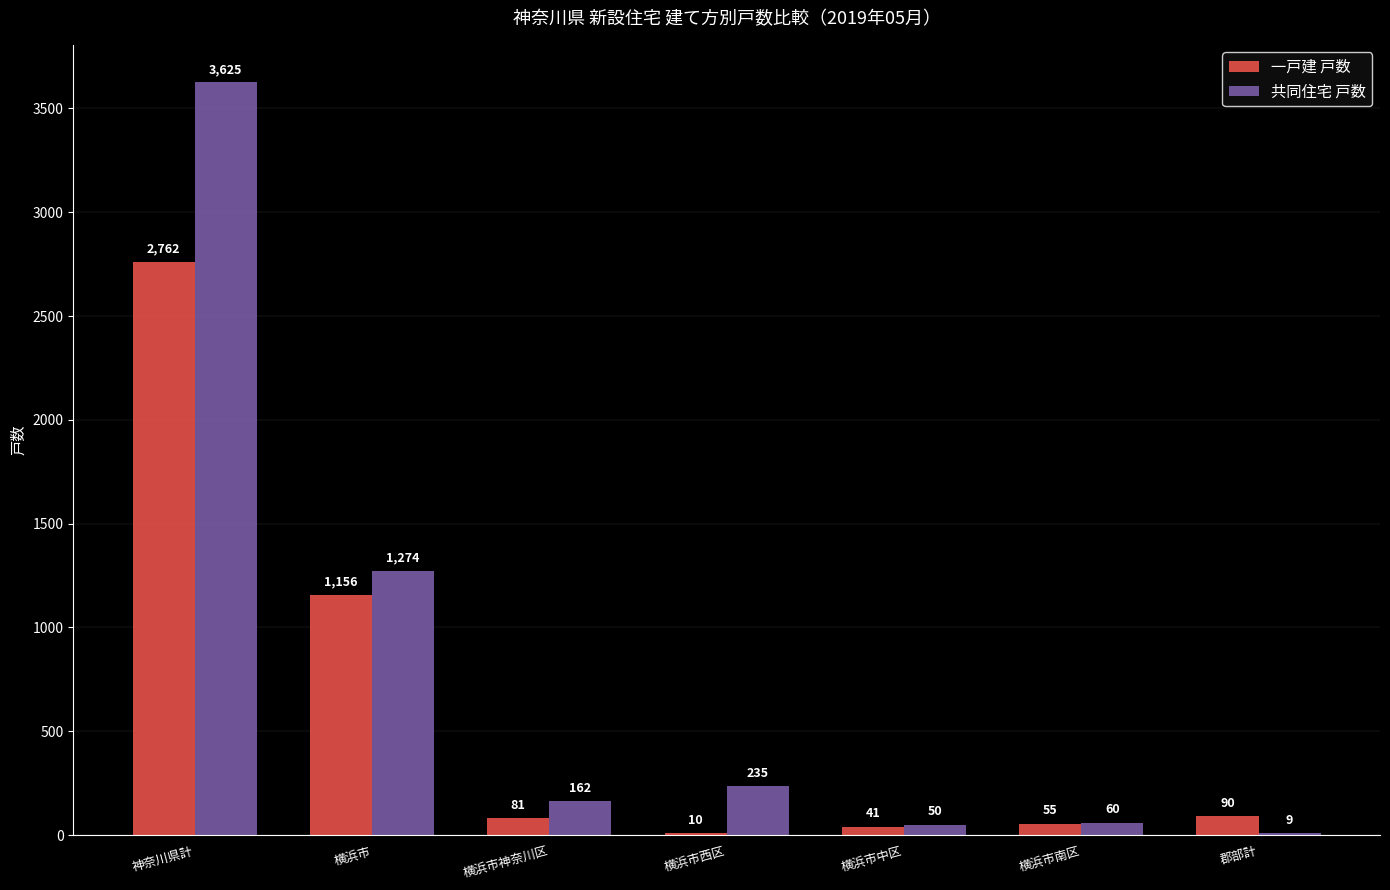

Reading left to right, extract all data points from this chart.

一戸建 戸数: 神奈川県計=2762	横浜市=1156	横浜市神奈川区=81	横浜市西区=10	横浜市中区=41	横浜市南区=55	郡部計=90
共同住宅 戸数: 神奈川県計=3625	横浜市=1274	横浜市神奈川区=162	横浜市西区=235	横浜市中区=50	横浜市南区=60	郡部計=9